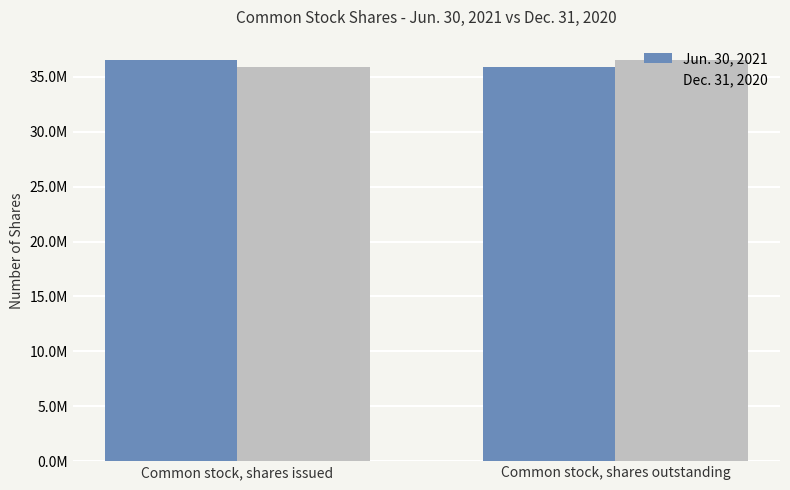

Reading right to left, list all the values displayed in this chart.

Jun. 30, 2021: Common stock, shares outstanding=35928000	Common stock, shares issued=36560000
Dec. 31, 2020: Common stock, shares outstanding=36560000	Common stock, shares issued=35928000